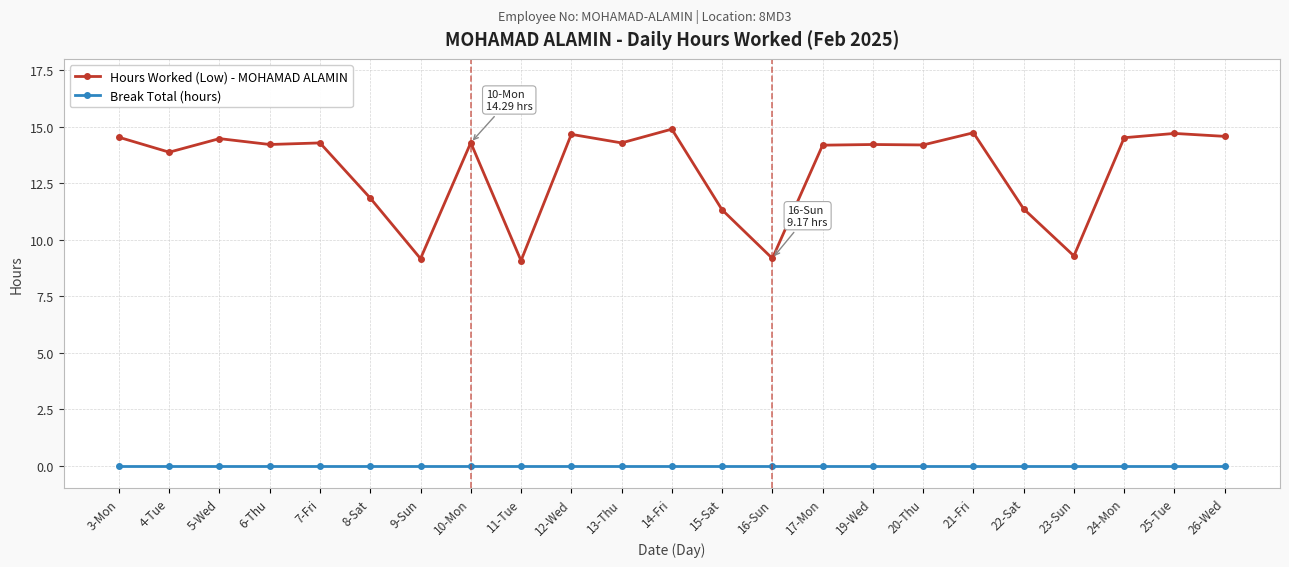

Does the chart have visible grid lines?

Yes